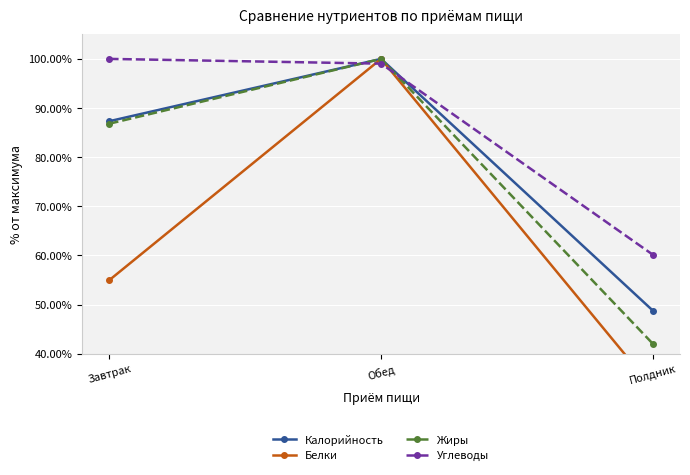

What is the difference between the highest and lowest values at Полдник?

27.2